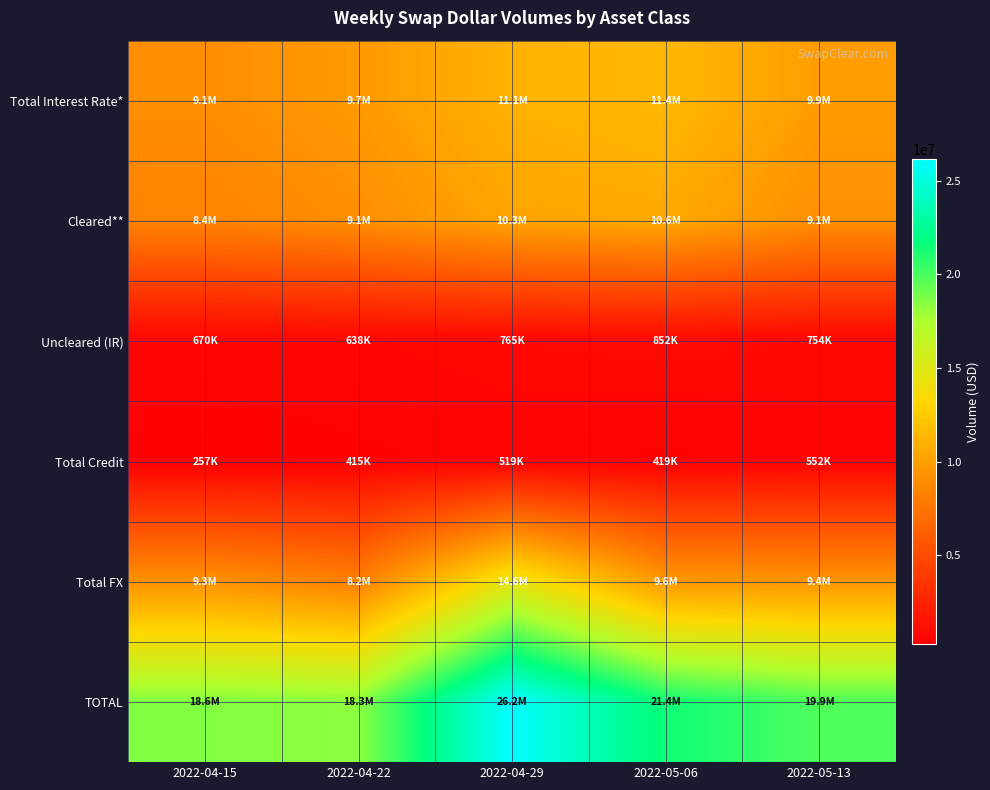

Between 2022-04-22 and 2022-04-29, which series saw the biggest shift?

TOTAL